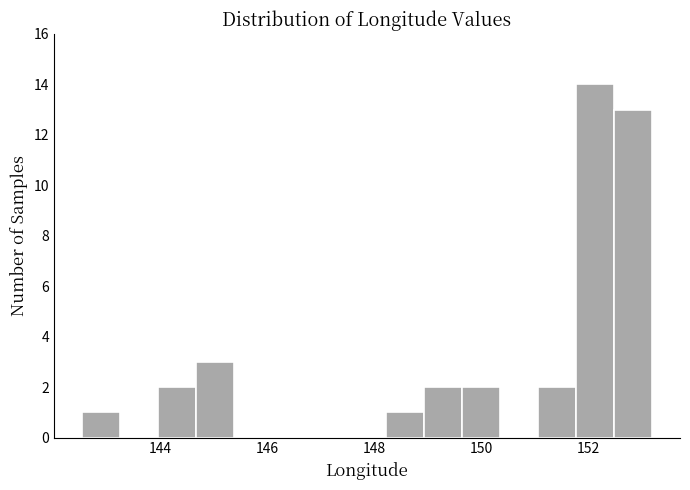

Around what value on the x-axis is the tallest bar? Give the approximate position of its centre, as read against the axis.

152.2